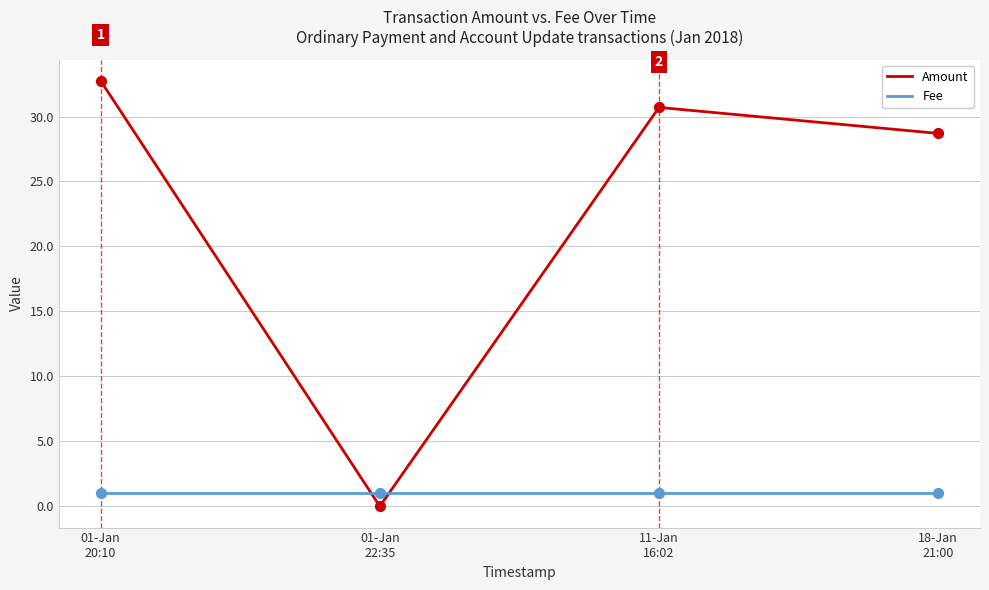

What is the total value across all series at 01-Jan
20:10?

33.7